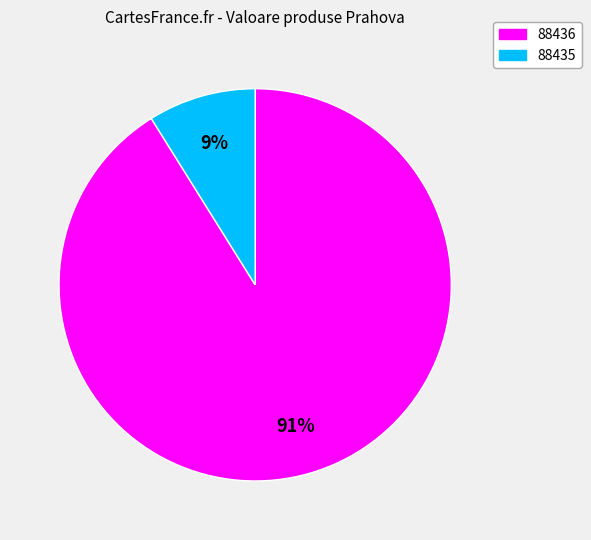

To the nearest percent, what is the difference between the largest and smallest slice percentages?

82%